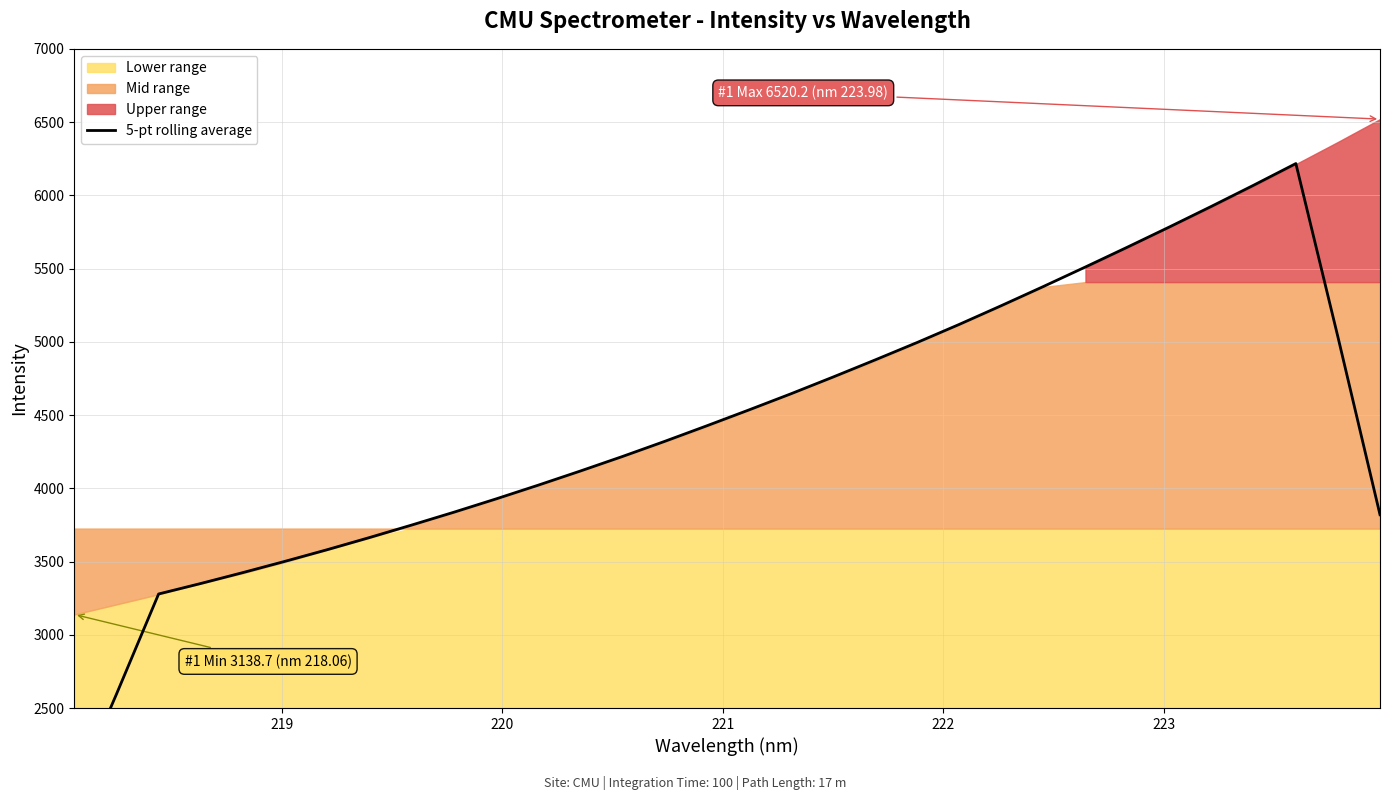

Reading right to left, what are all the values shown in this chart?

3819.6	5032.6	6216.9	6069.6	5925.7	5784.7	5646.6	5510.9	5377.4	5246.7	5118.6	4995.2	4875.8	4759.0	4644.6	4534.2	4425.9	4319.6	4216.7	4117.4	4020.9	3927.1	3836.4	3748.9	3663.7	3581.0	3501.7	3424.7	3350.2	3278.5	2594.5	1924.5